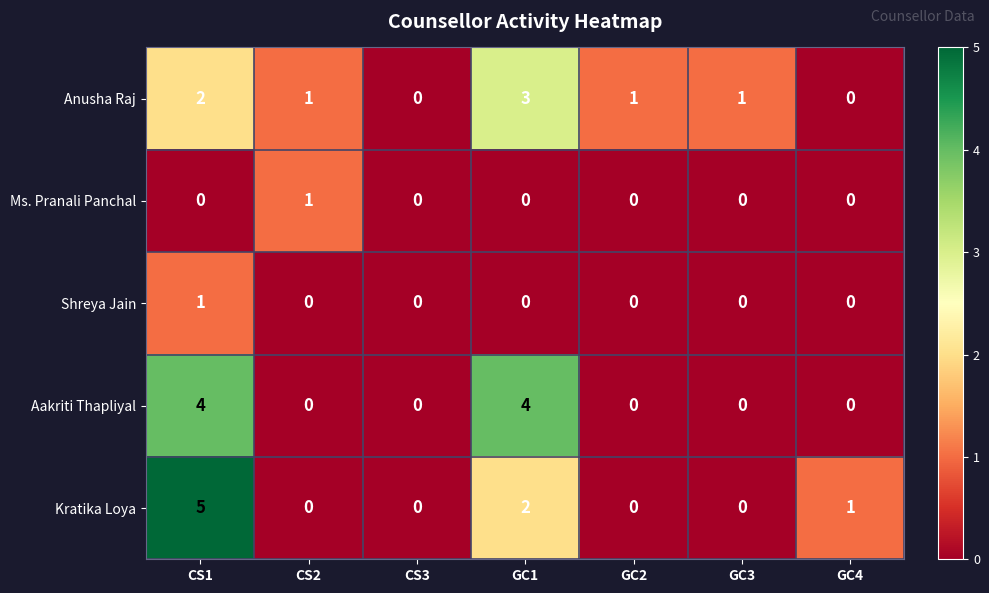

How many distinct data groups are displayed?

5